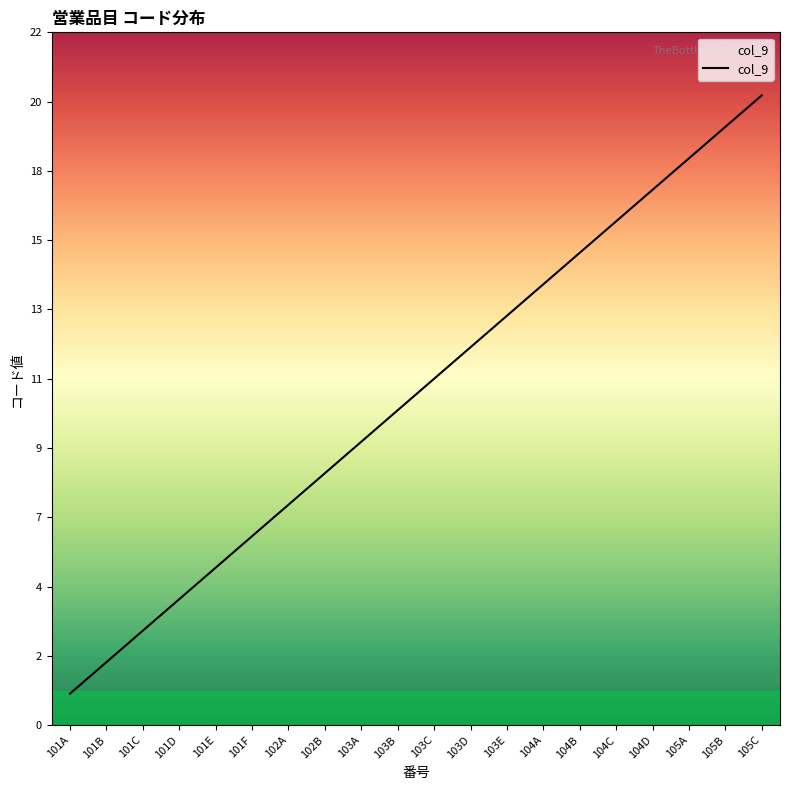

Count the number of values greater than 11.

9